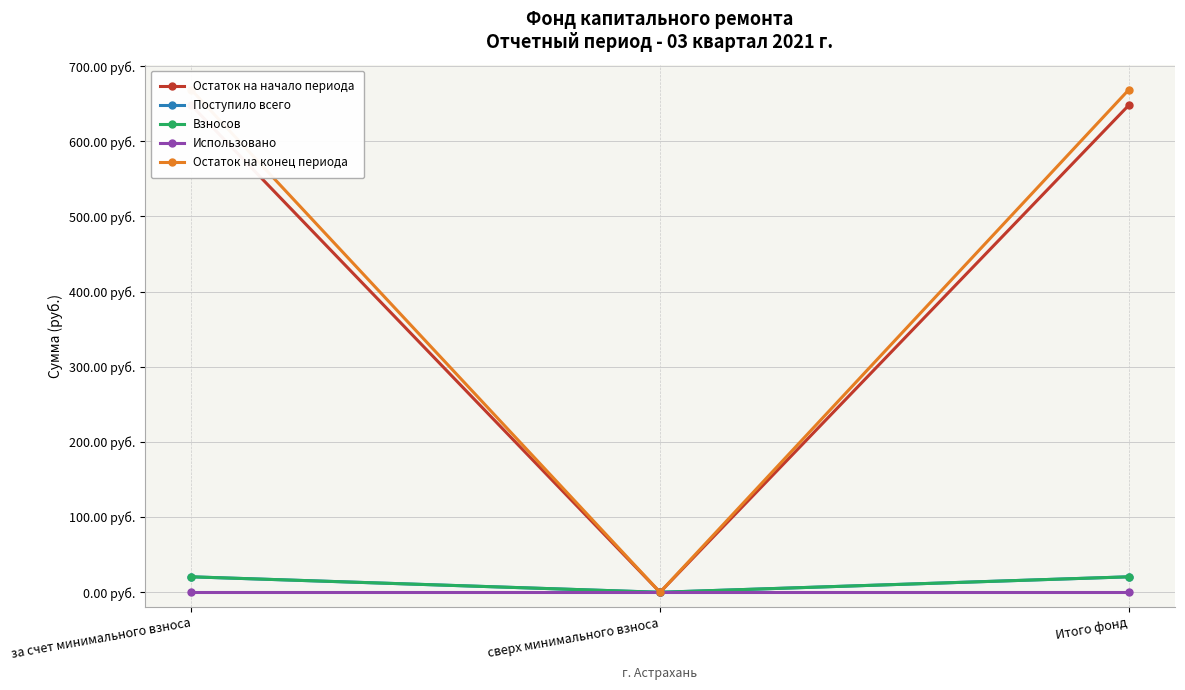

List the labels in order of Остаток на начало периода value, largest first.

за счет минимального взноса, Итого фонд, сверх минимального взноса